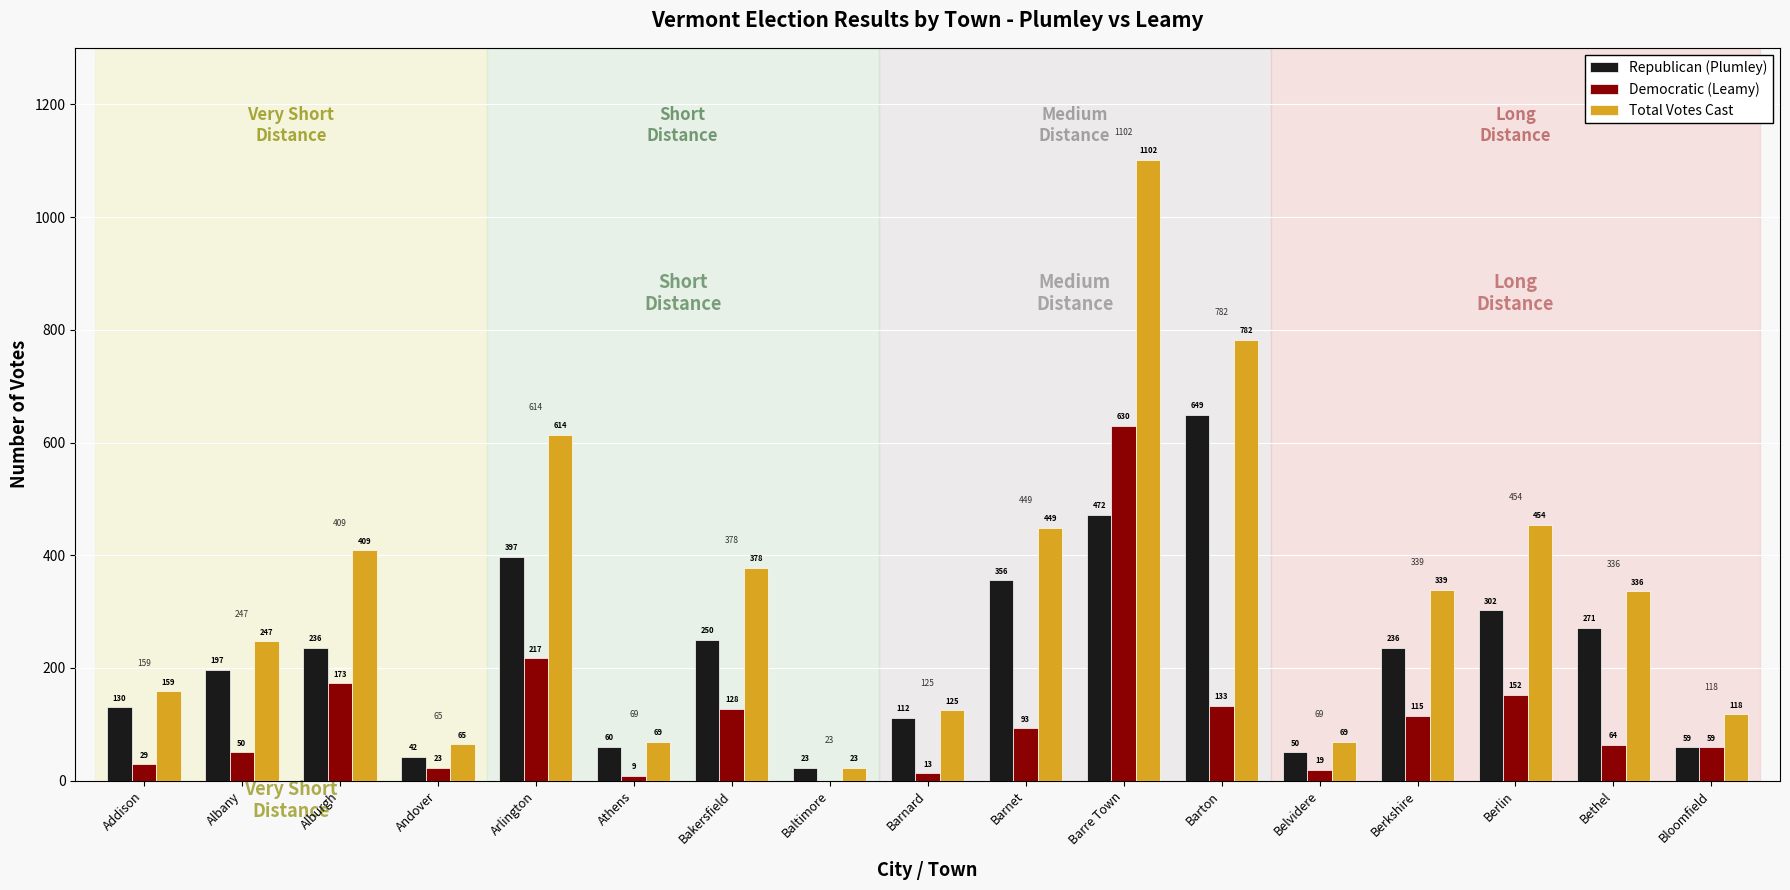

Reading left to right, list all the values displayed in this chart.

Republican (Plumley): 130	197	236	42	397	60	250	23	112	356	472	649	50	236	302	271	59
Democratic (Leamy): 29	50	173	23	217	9	128	0	13	93	630	133	19	115	152	64	59
Total Votes Cast: 159	247	409	65	614	69	378	23	125	449	1102	782	69	339	454	336	118